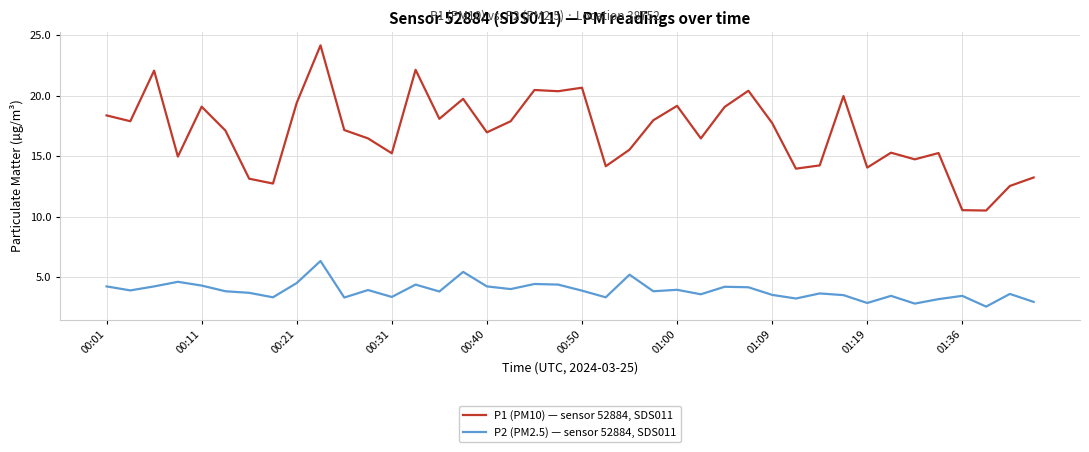

Which series has the largest range (max minus min)?

P1 (PM10) — sensor 52884, SDS011